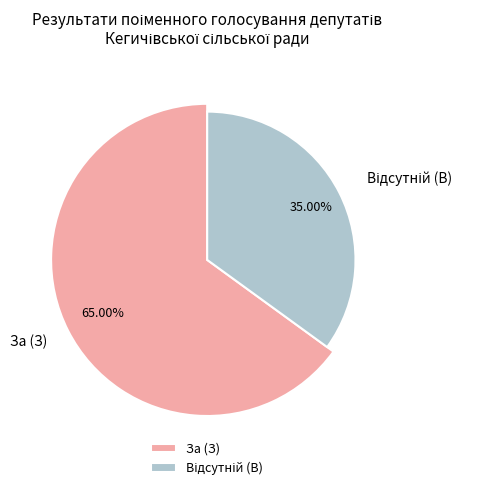

Rank the categories by value from highest to lowest.

За (З), Відсутній (В)